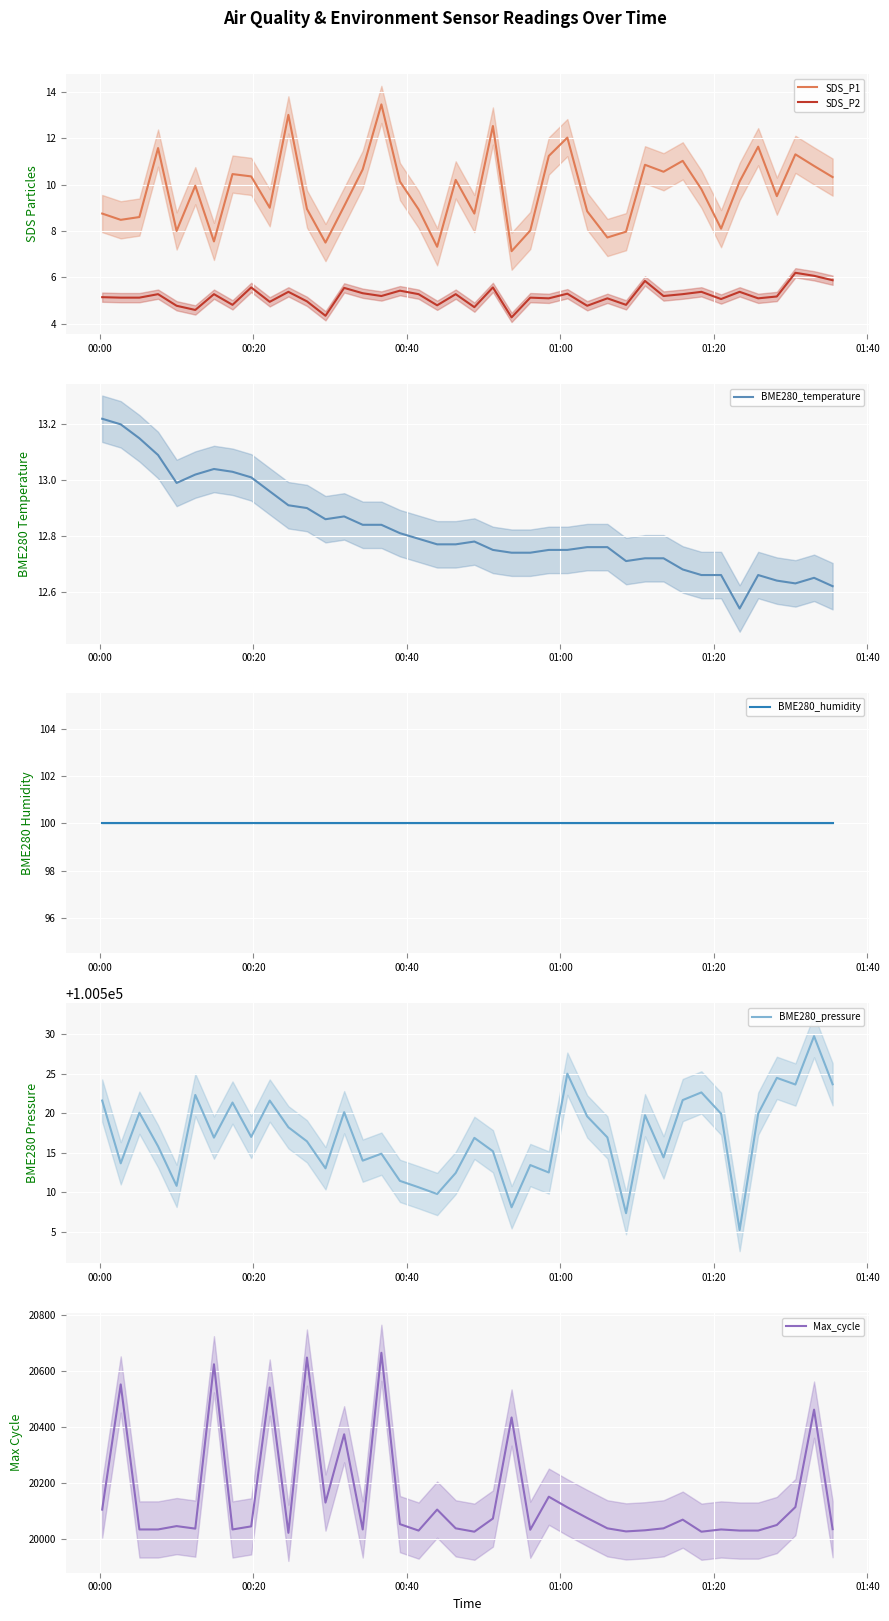

What is the value of the BME280_temperature point at the 26th from the left?

12.8